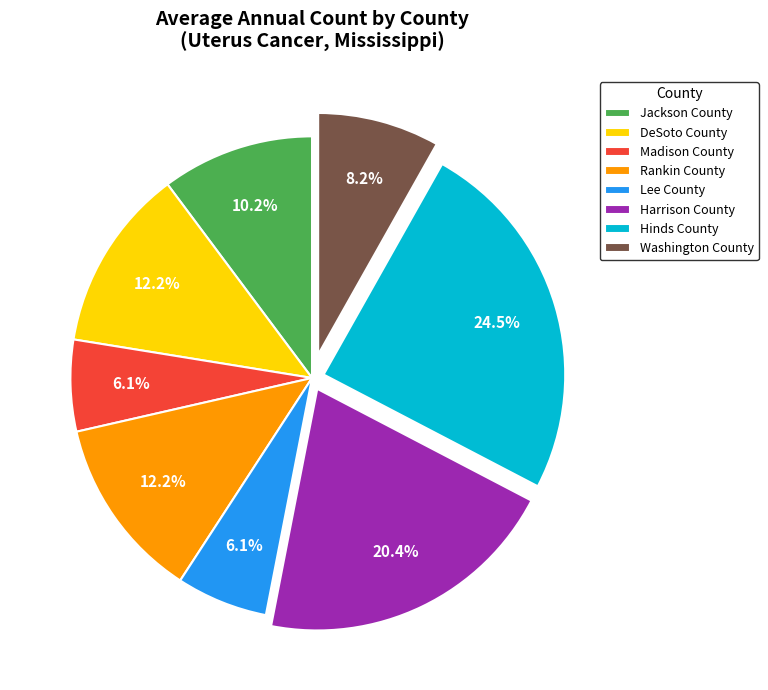

Does Hinds County represent more than half of the total?

No